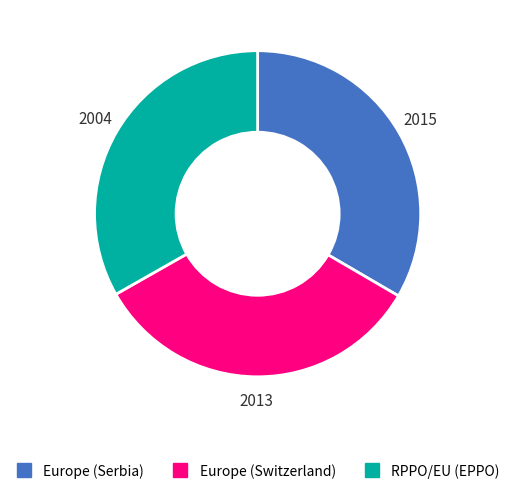

Is there any slice that represents more than half of the pie?

No